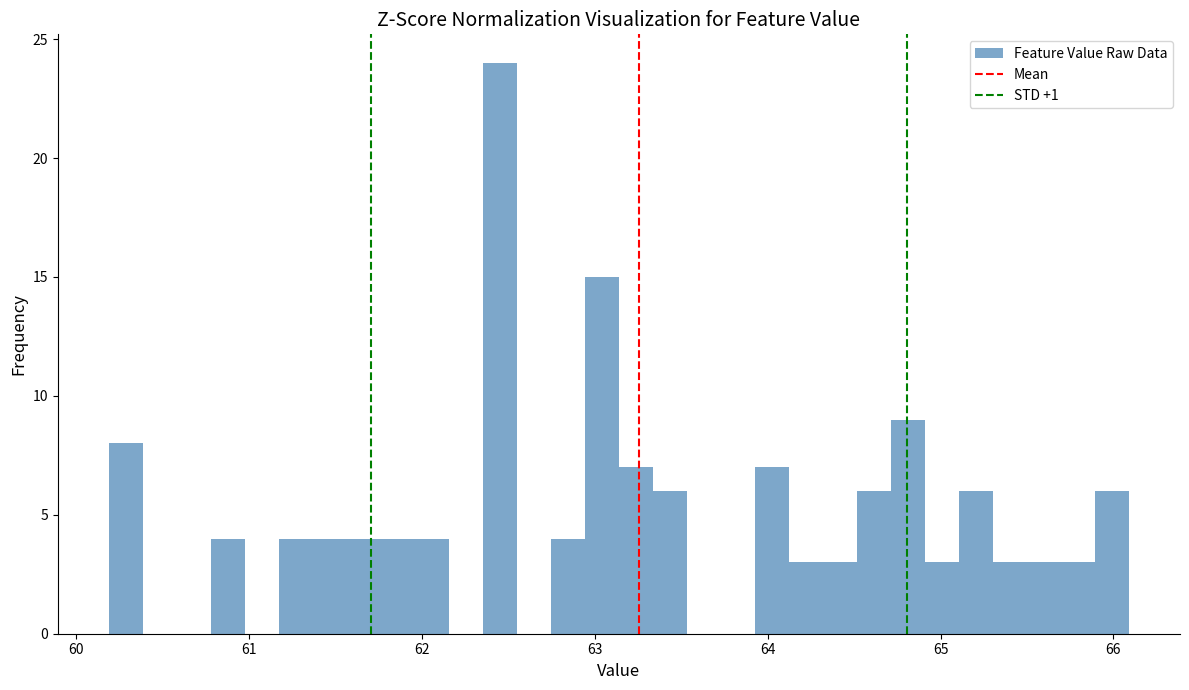

Read against the x-axis, roughly where is the centre of the tallest bar?

62.5